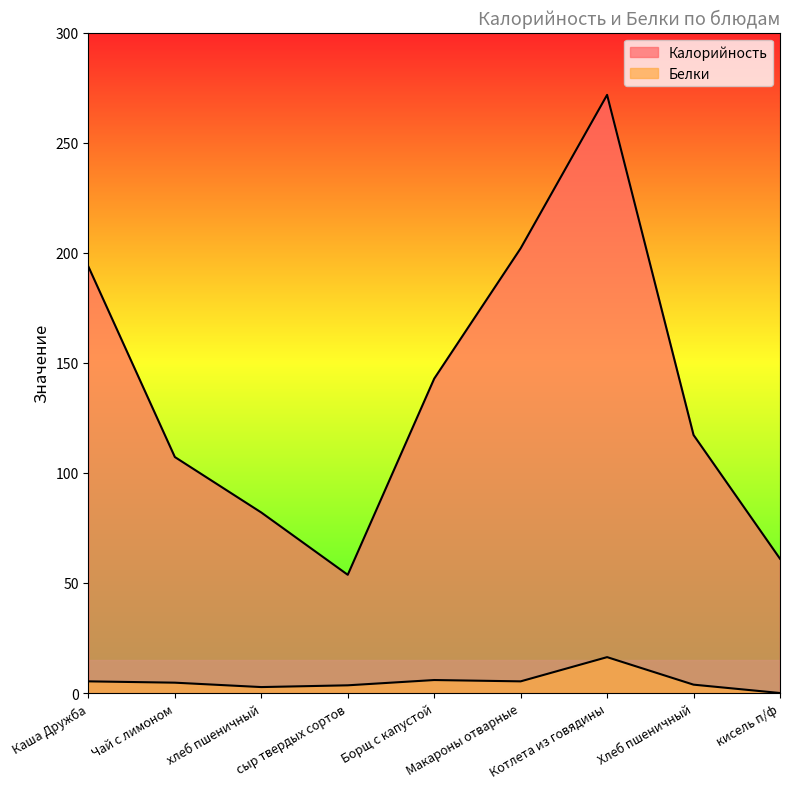

What is the difference between the second highest and minimum values in the Белки series?

5.9